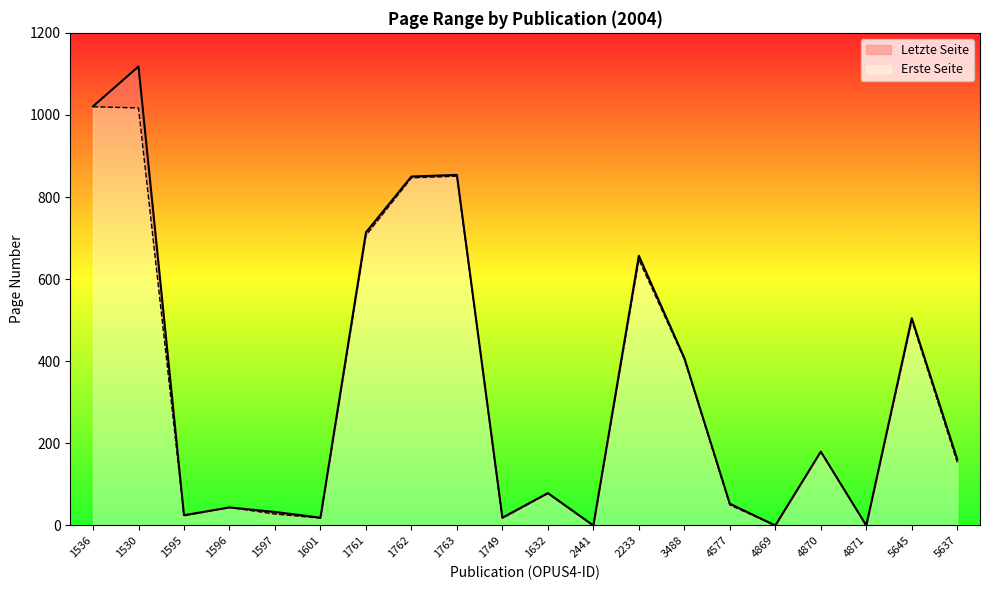

Rank the series by their maximum value, from highest to lowest.

Letzte Seite, Erste Seite